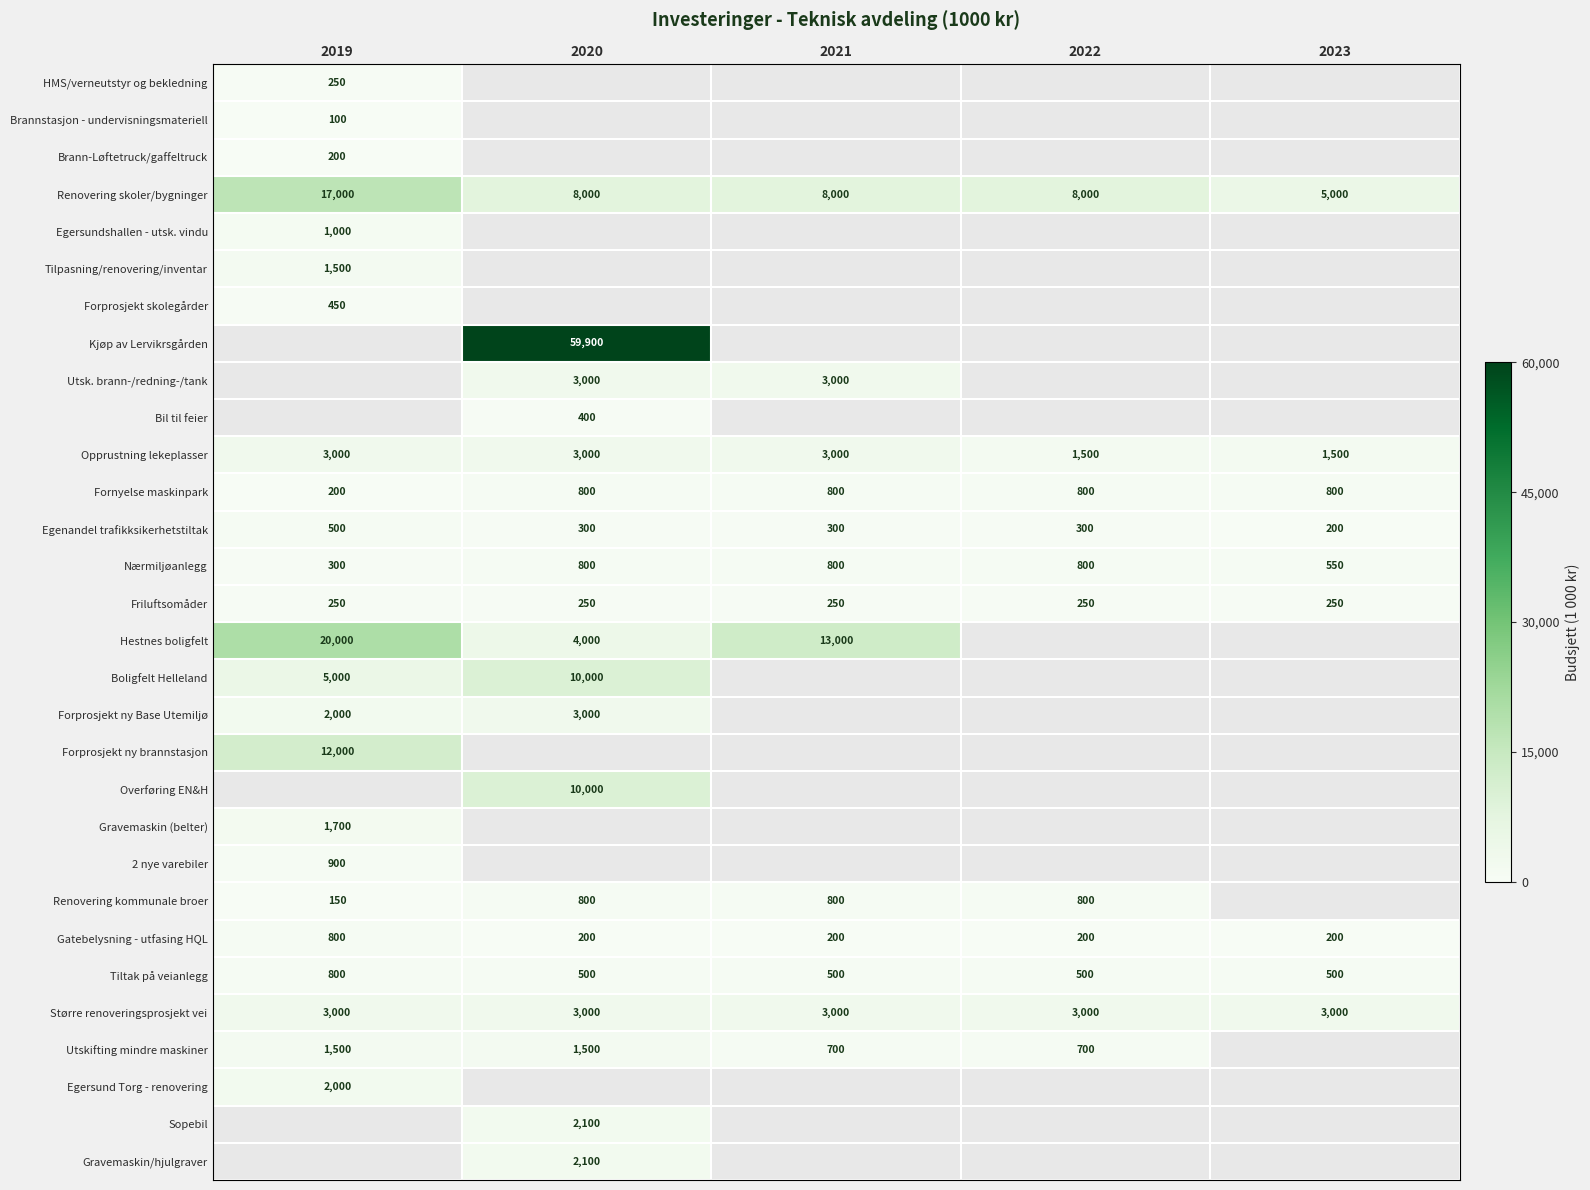

What is the average value of the Egenandel trafikksikerhetstiltak series?

320